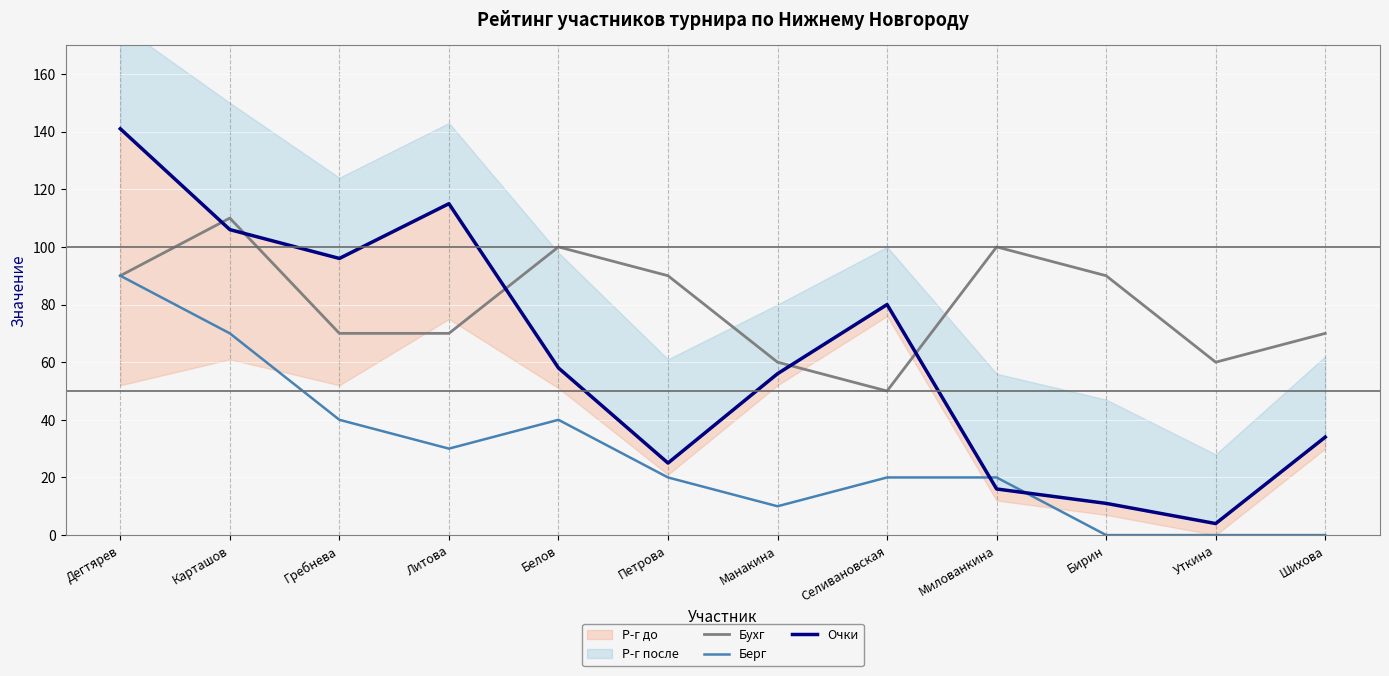

What is the sum of the Бухг values at Манакина and Шихова?

130